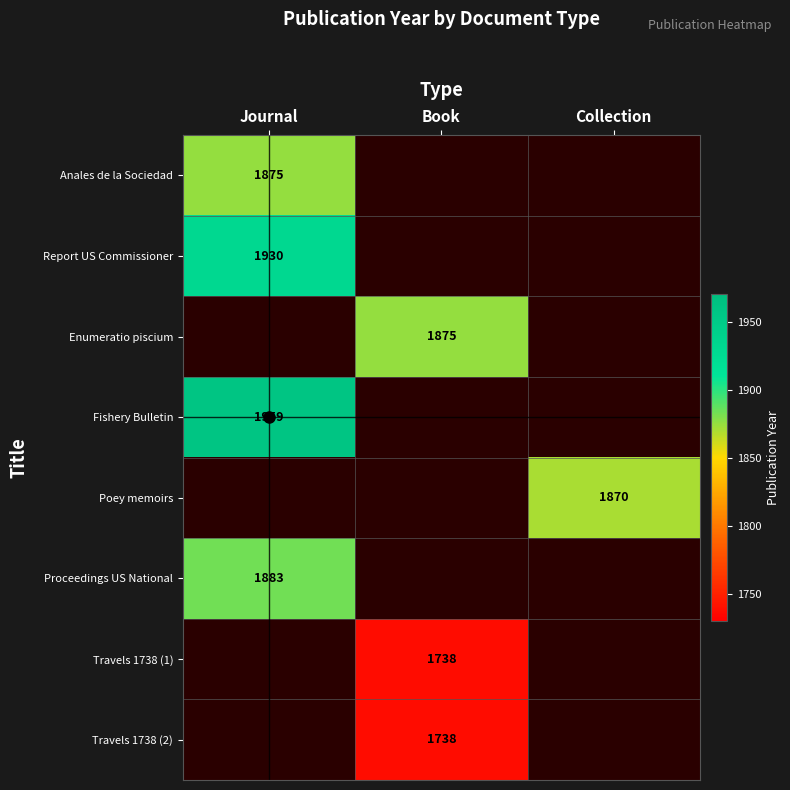

At which category does the chart reach its peak across all series?

Journal